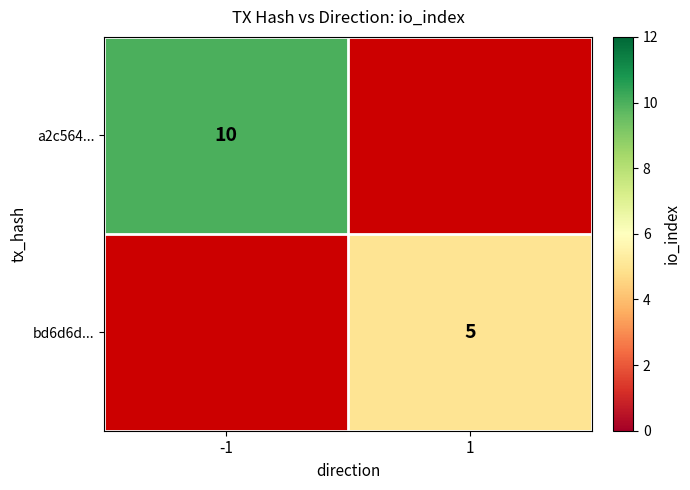

True or false: bd6d6d... has a value of 5 at 1.

True